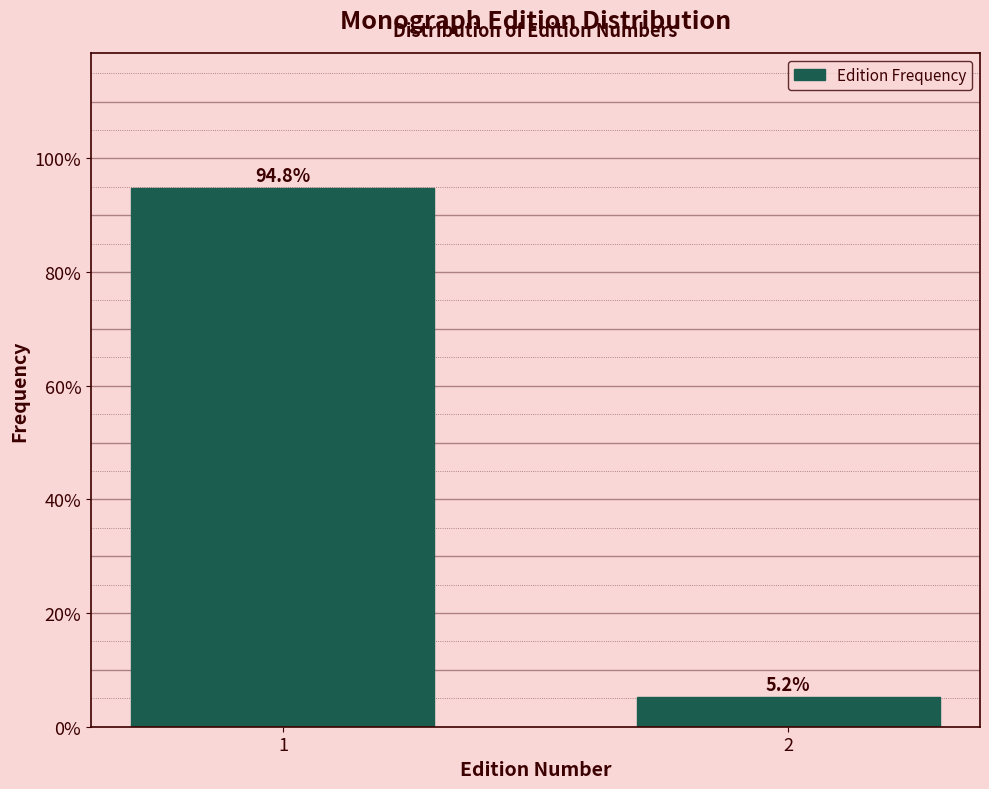

Reading right to left, list all the values displayed in this chart.

5.2	94.8